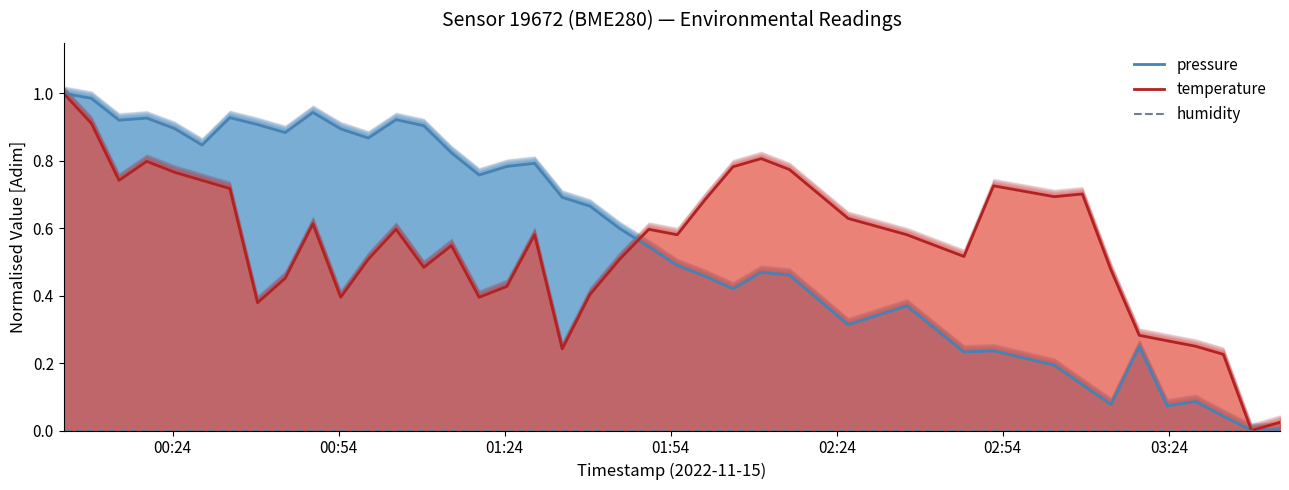

What is the maximum value shown in the chart?

1.0